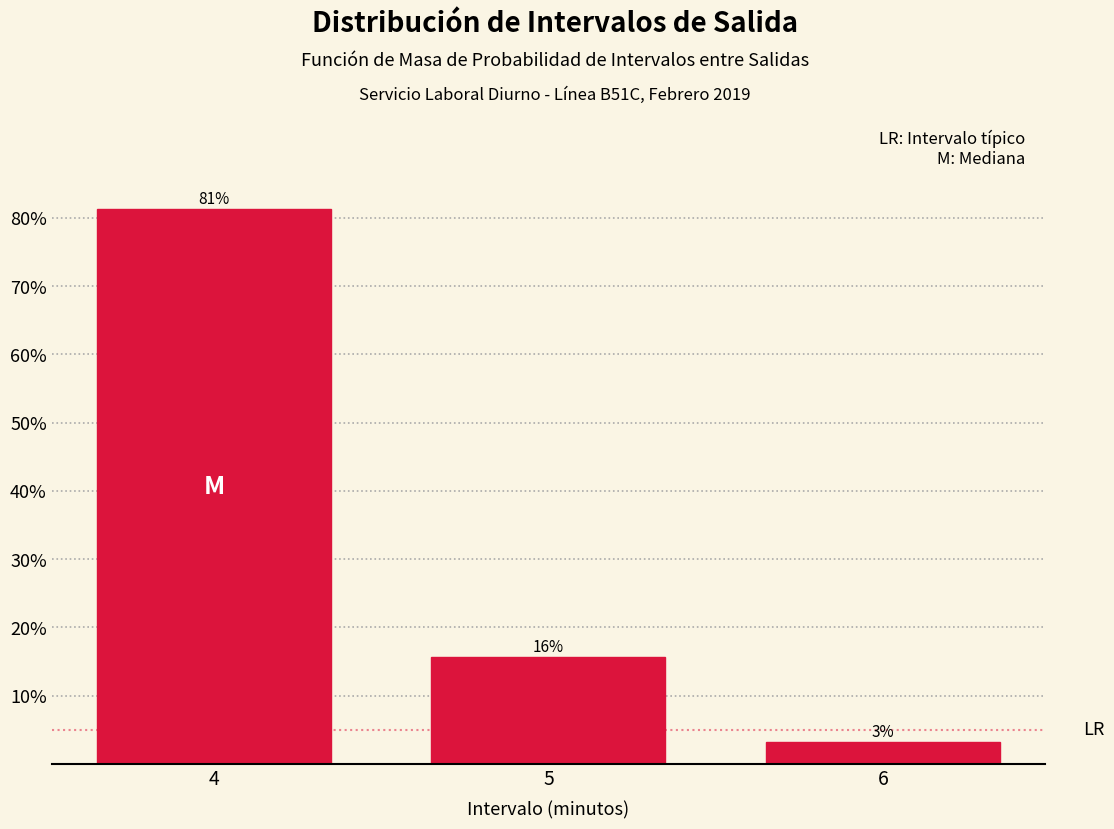

Are the bars horizontal?

No